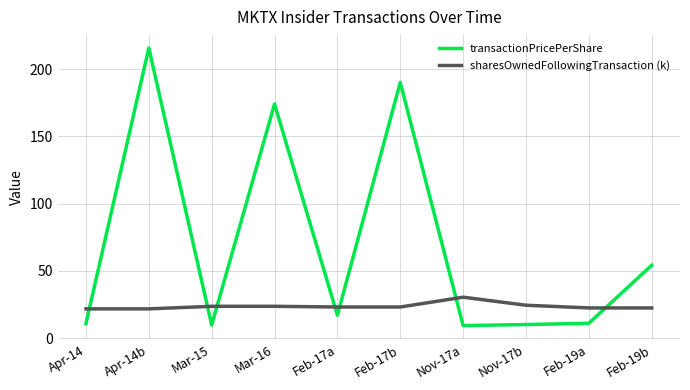

True or false: sharesOwnedFollowingTransaction (k) has a value of 21.7 at Apr-14b.

True